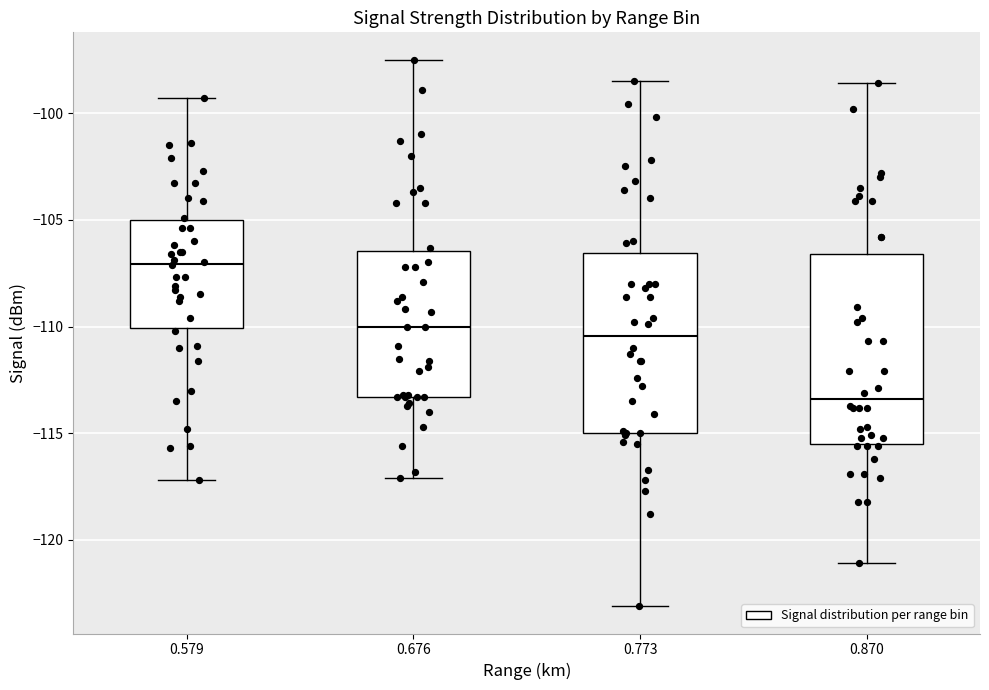

Where does the upper whisker of the box at x = 0.676 end on the y-axis? The values are not printed on the chart, so give them approximately, as read against the axis.

-97.5